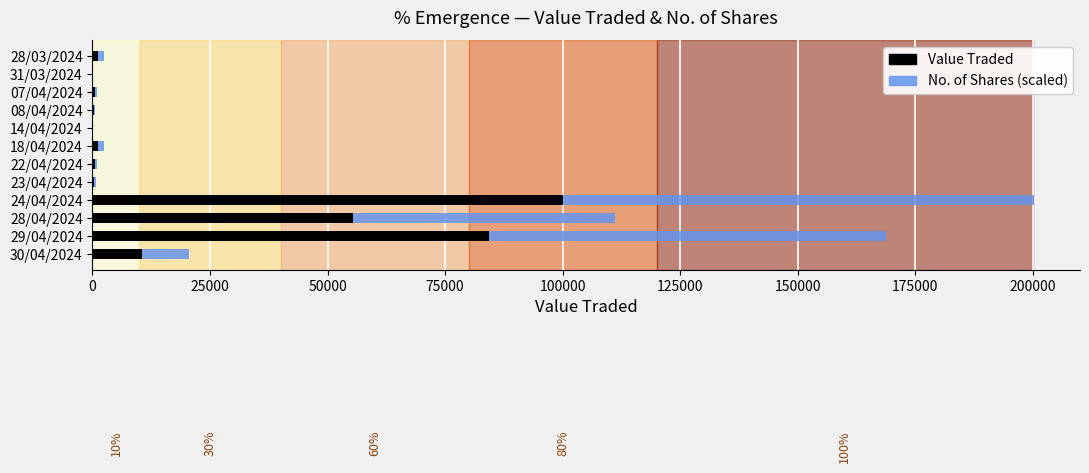

At which category is the sum across all series the highest?

24/04/2024